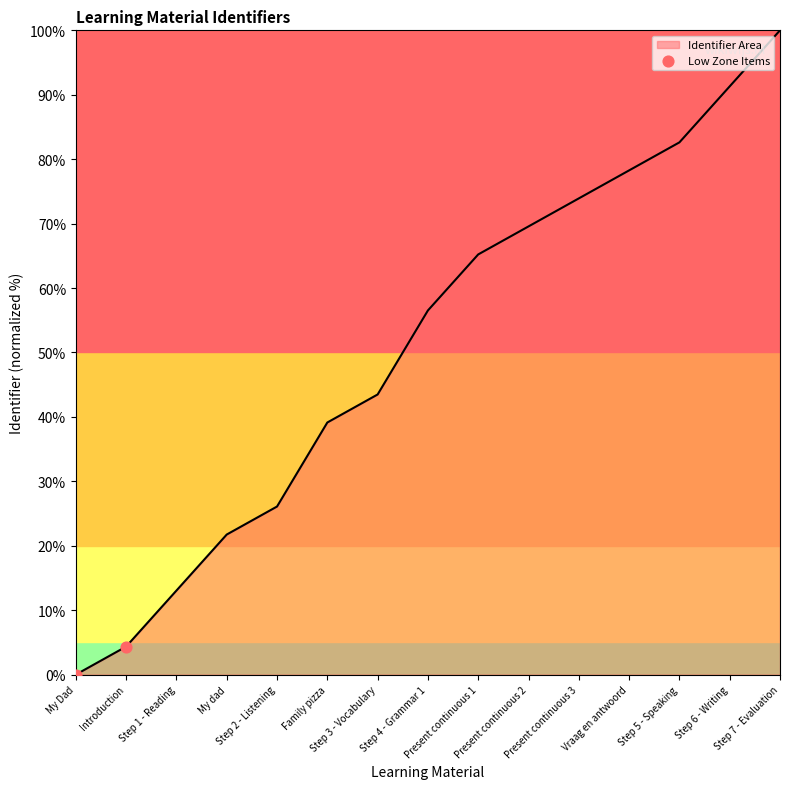

Between Introduction and My Dad, which is larger?

Introduction